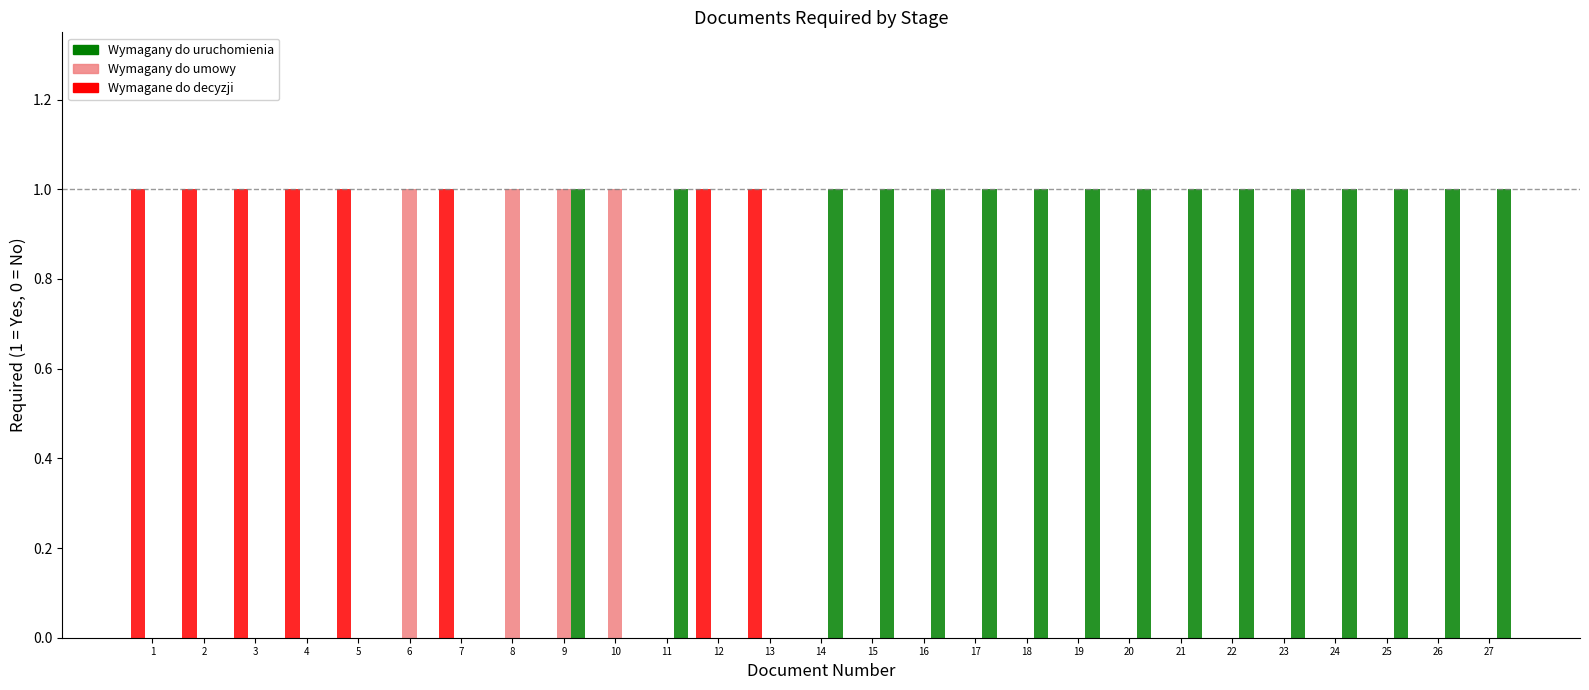

Read the Wymagany do uruchomienia value at 24.

1